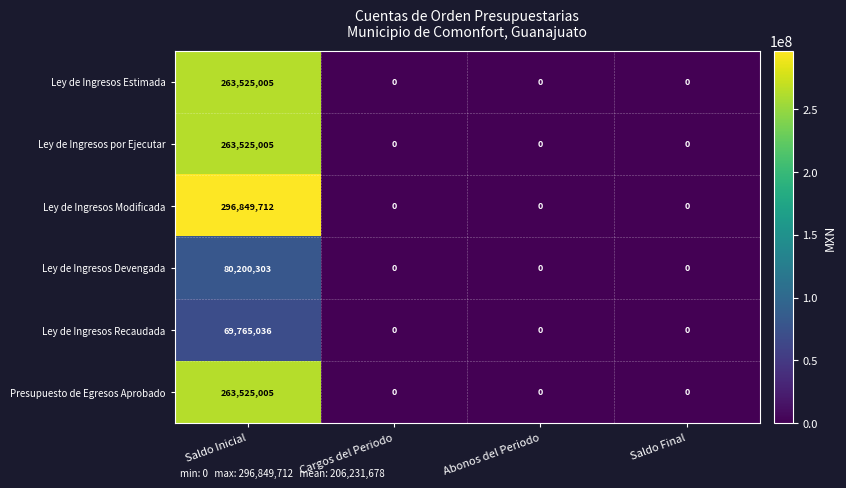

At which category is the sum across all series the highest?

Saldo Inicial